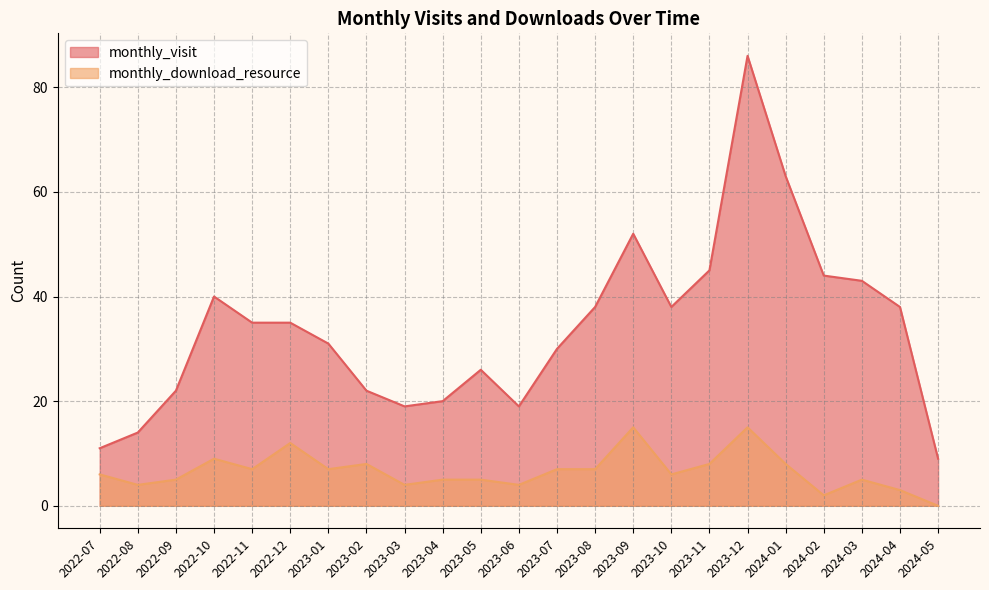

Which category has the lowest value in the monthly_download_resource series?

2024-05